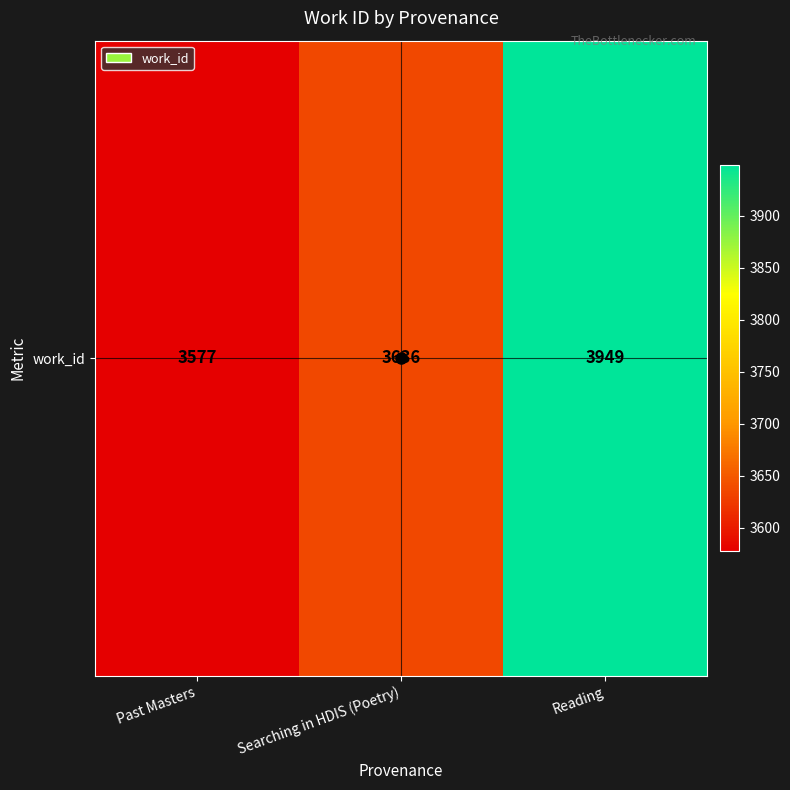

How many distinct data groups are displayed?

1